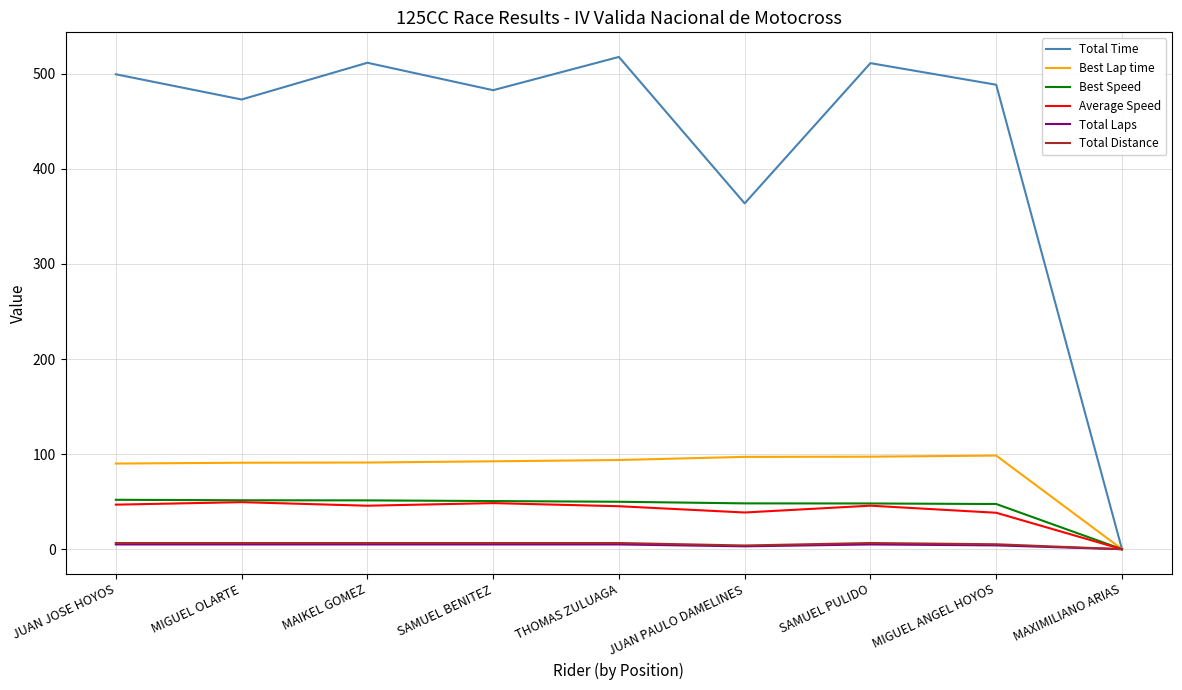

What is the maximum value for Total Distance?

6.5